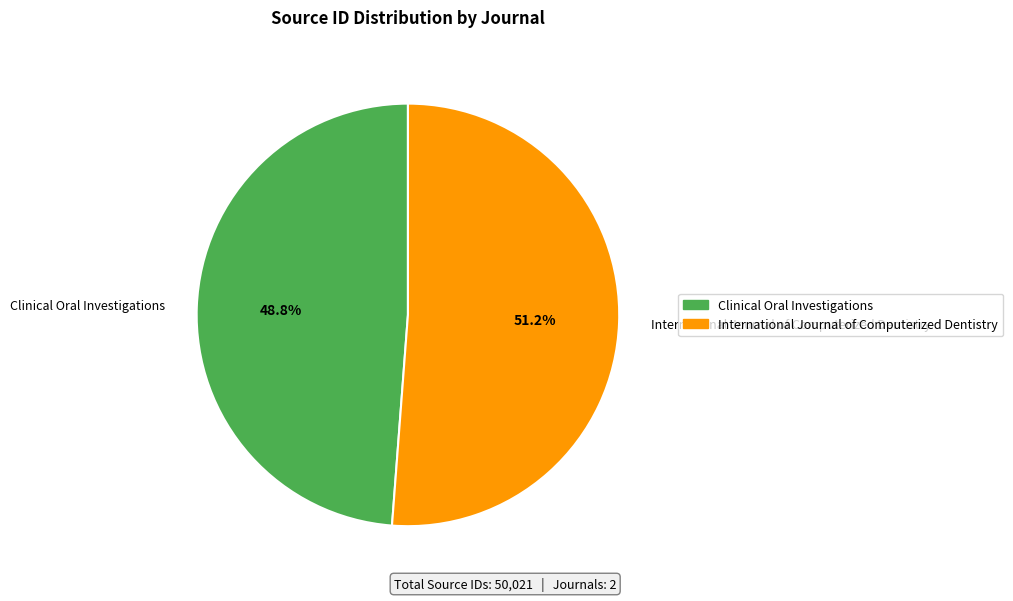

To the nearest percent, what percentage of the pie is Clinical Oral Investigations?

49%